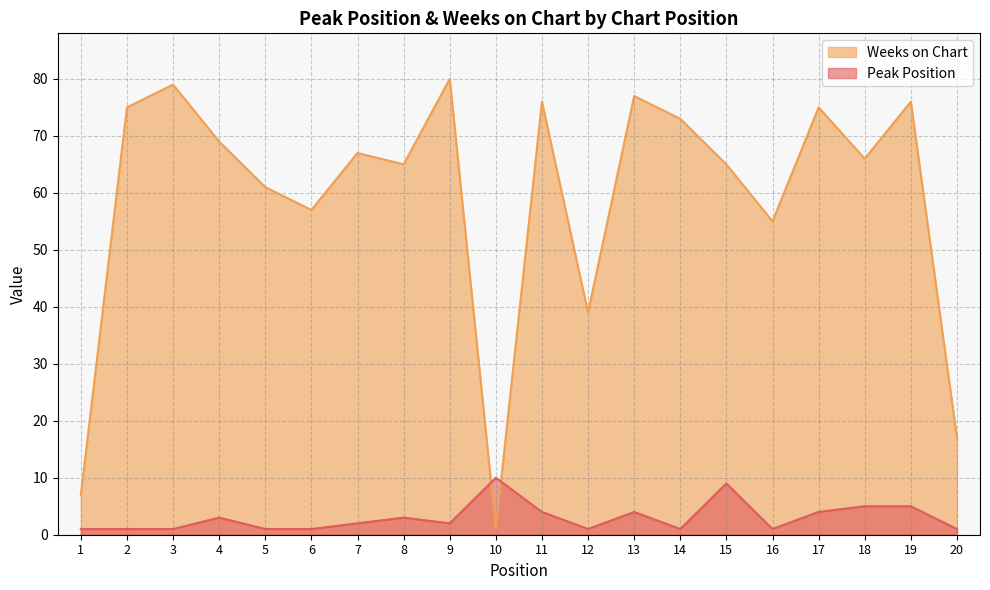

Reading right to left, extract all data points from this chart.

Peak Position: 1	5	5	4	1	9	1	4	1	4	10	2	3	2	1	1	3	1	1	1
Weeks on Chart: 17	76	66	75	55	65	73	77	39	76	1	80	65	67	57	61	69	79	75	7